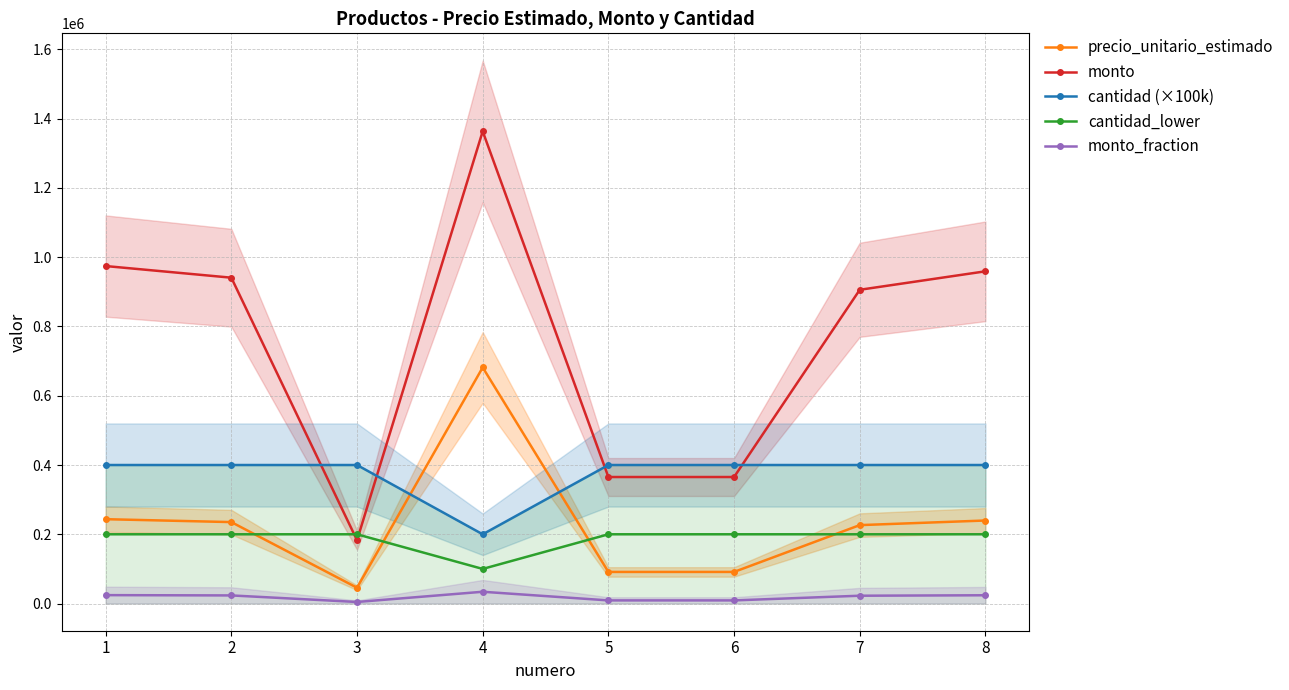

At how many categories does at least one series exceed 606800?

5